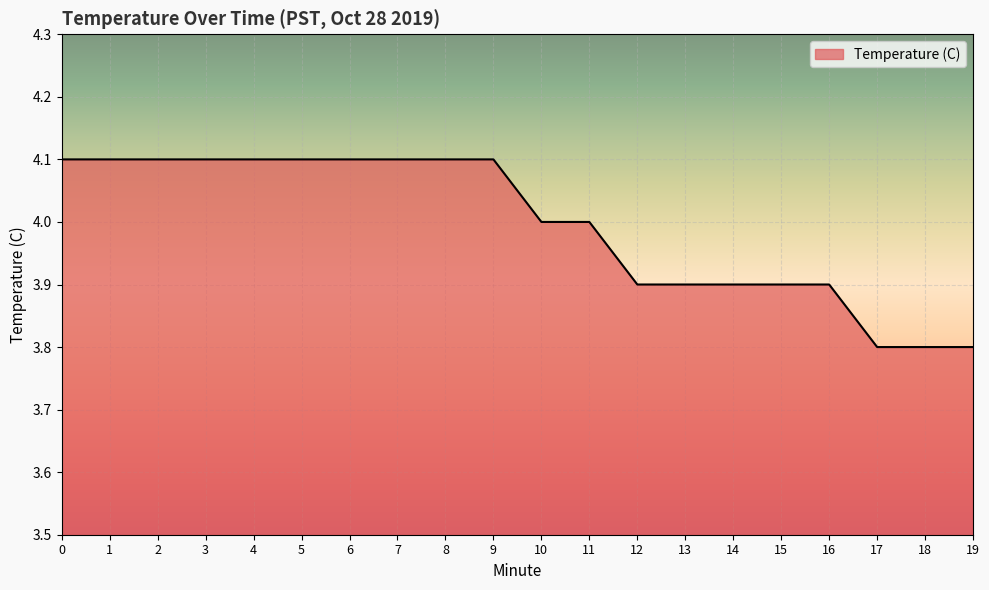

Count the values in the range 3 to 4.

10